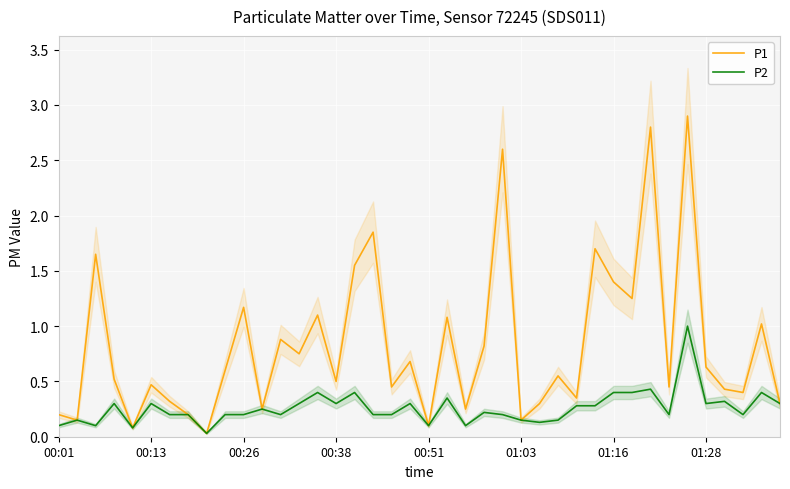

The P2 series shows 0.6 at 36. True or false?

False